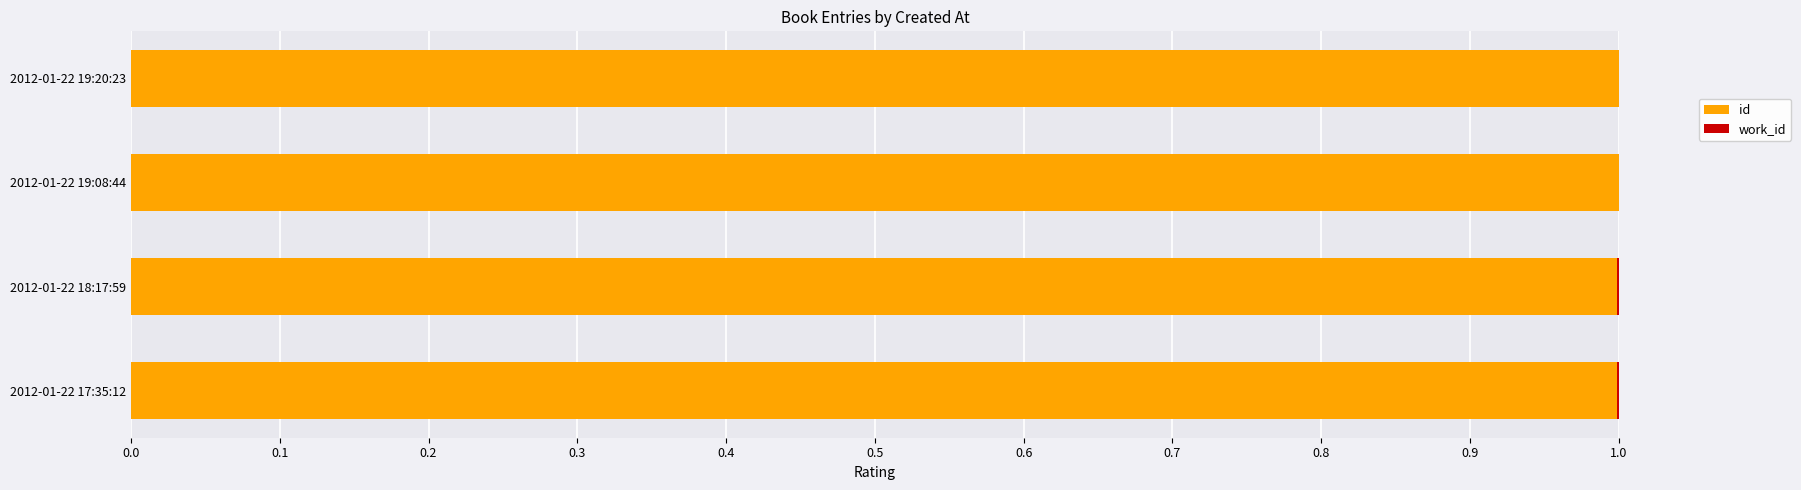

The id series shows 1.0 at 2012-01-22 19:08:44. True or false?

True